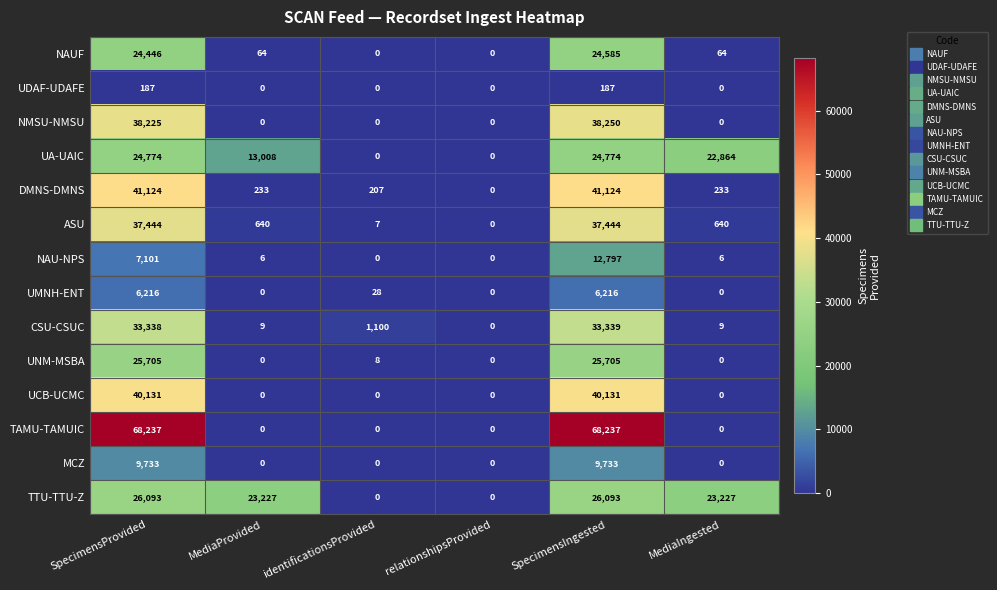

What is the maximum value shown in the chart?

68237